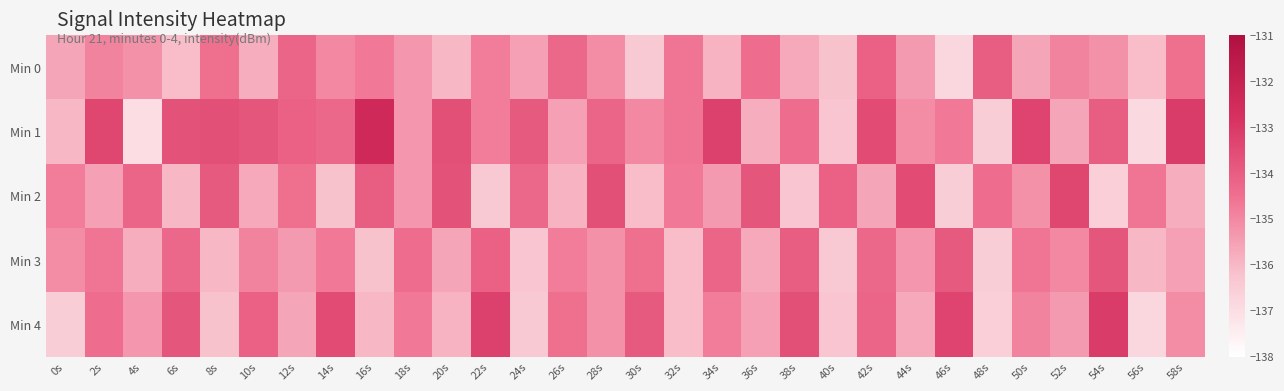

List the series in order of their peak value, highest first.

Min 1, Min 4, Min 2, Min 3, Min 0